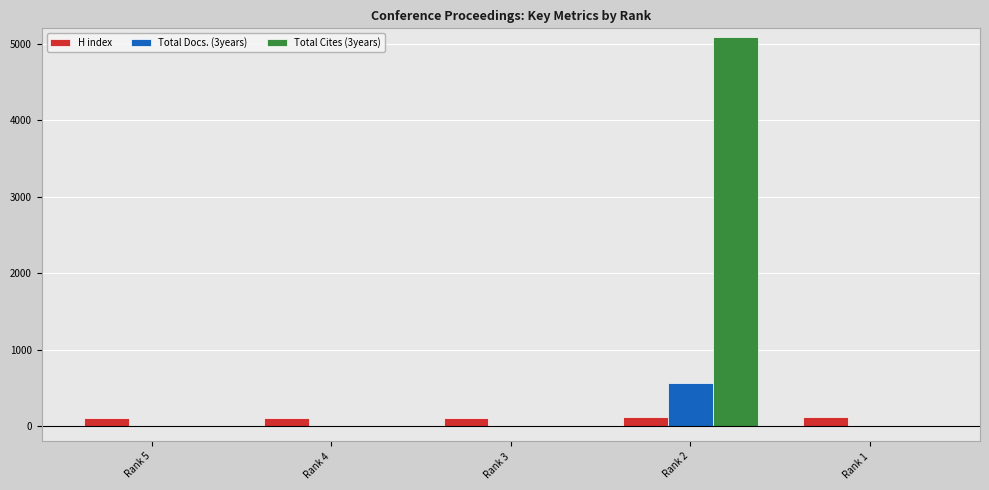

What is the maximum value shown in the chart?

5082